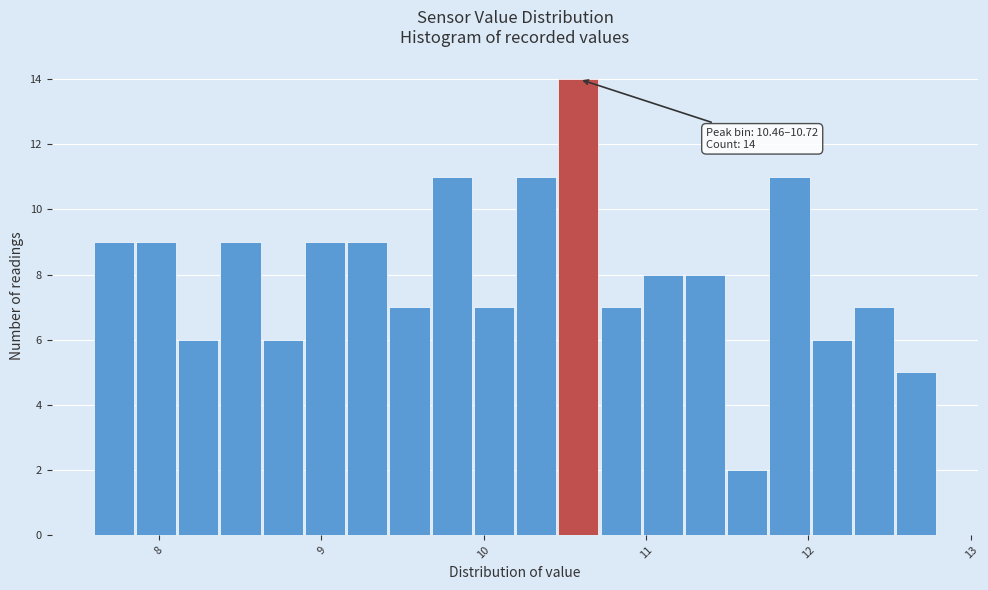

Around what value on the x-axis is the tallest bar? Give the approximate position of its centre, as read against the axis.

10.6